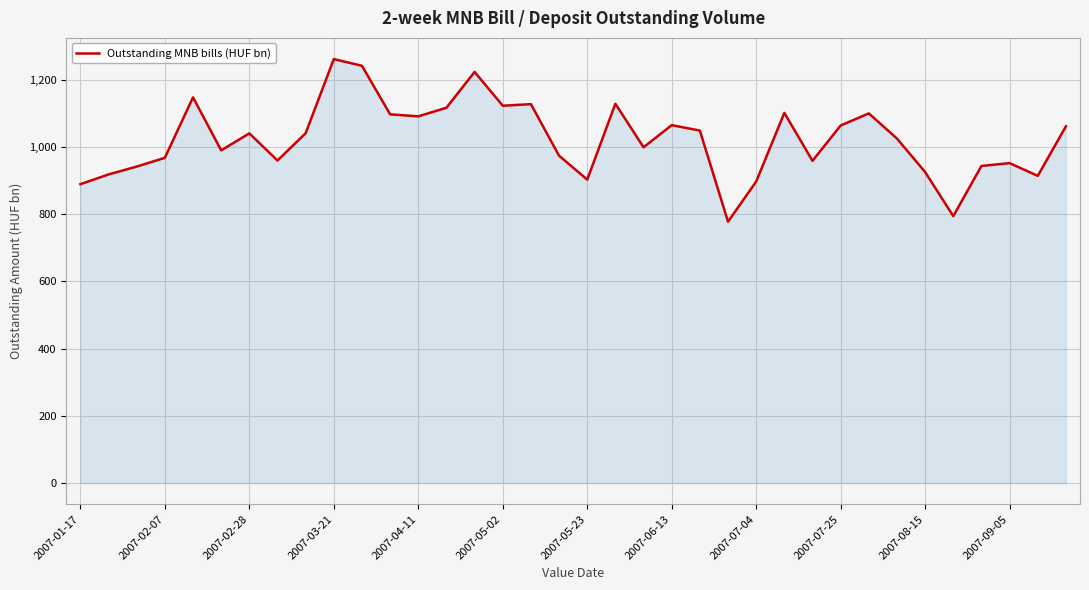

What is the smallest value displayed?

777.4